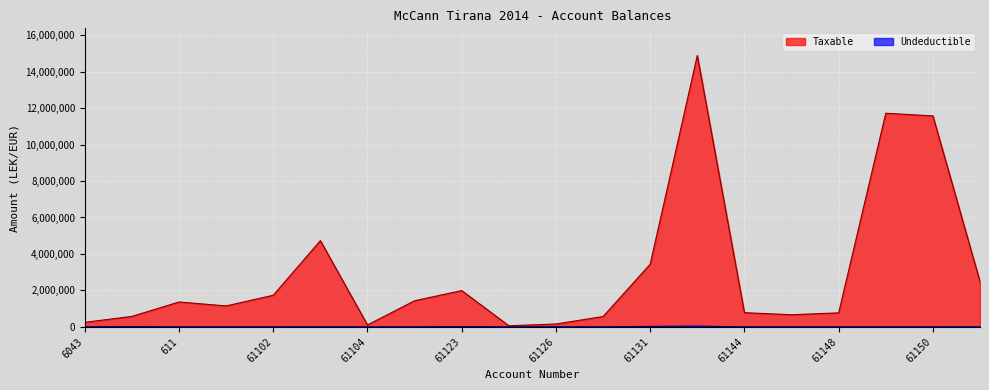

The Undeductible series shows 28000.0 at 61131. True or false?

True